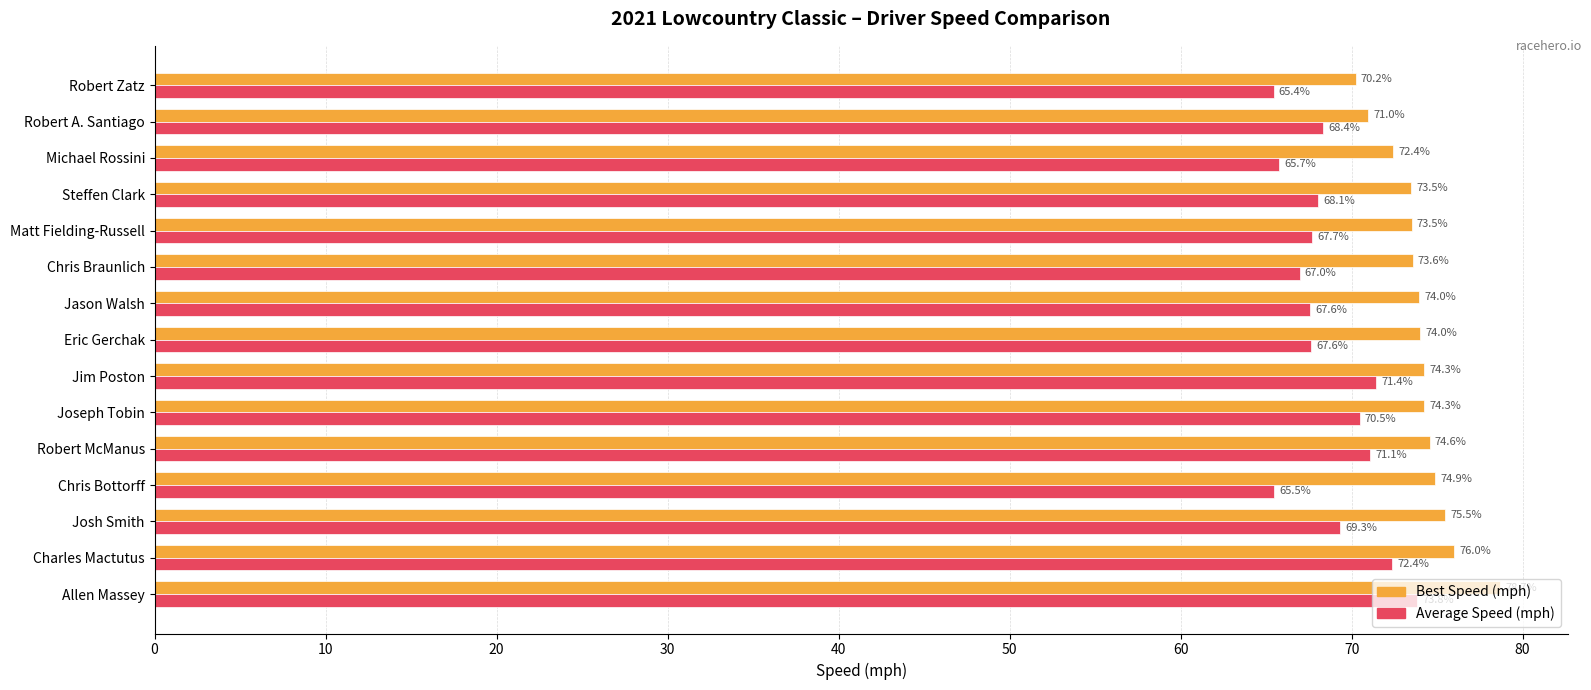

What is the difference between the highest and lowest values at Robert McManus?

3.5